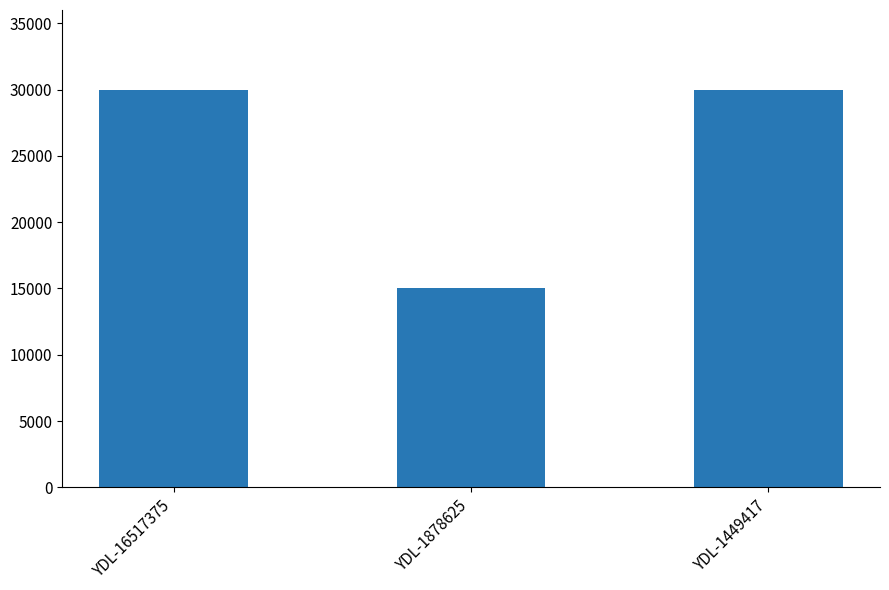

What is the average value?

25000